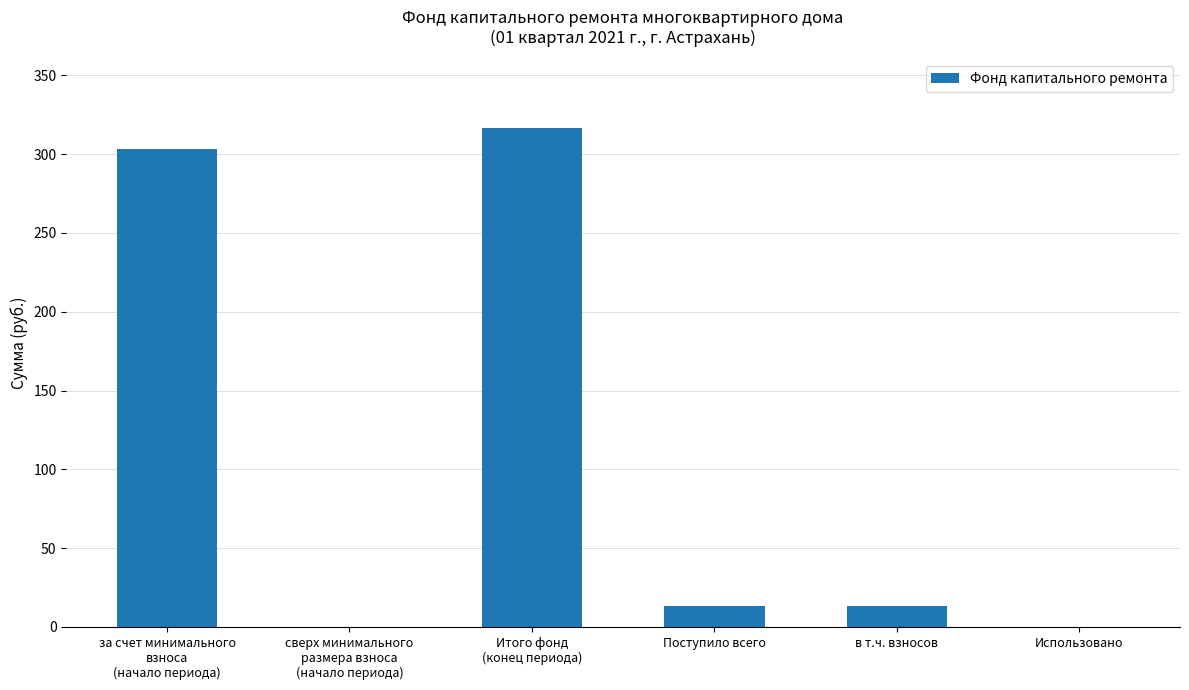

Count the number of categories in the chart.

6